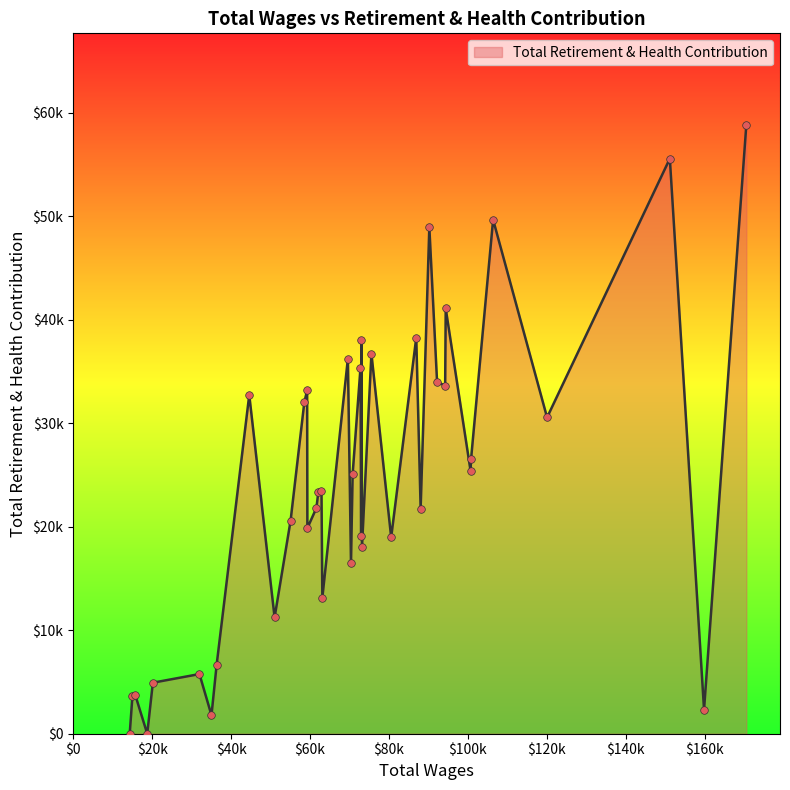

Is this an area chart (filled region under the line)?

Yes